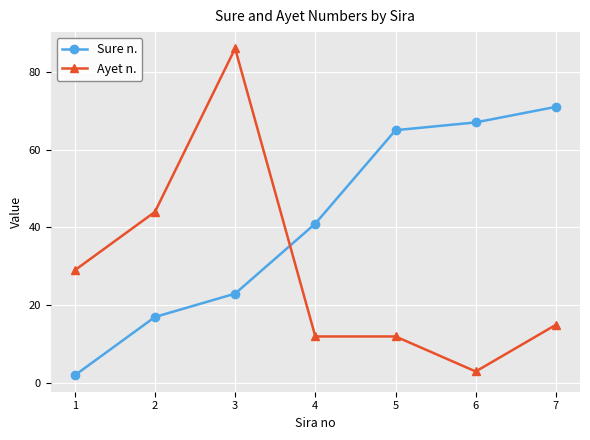

Does the chart have visible grid lines?

Yes